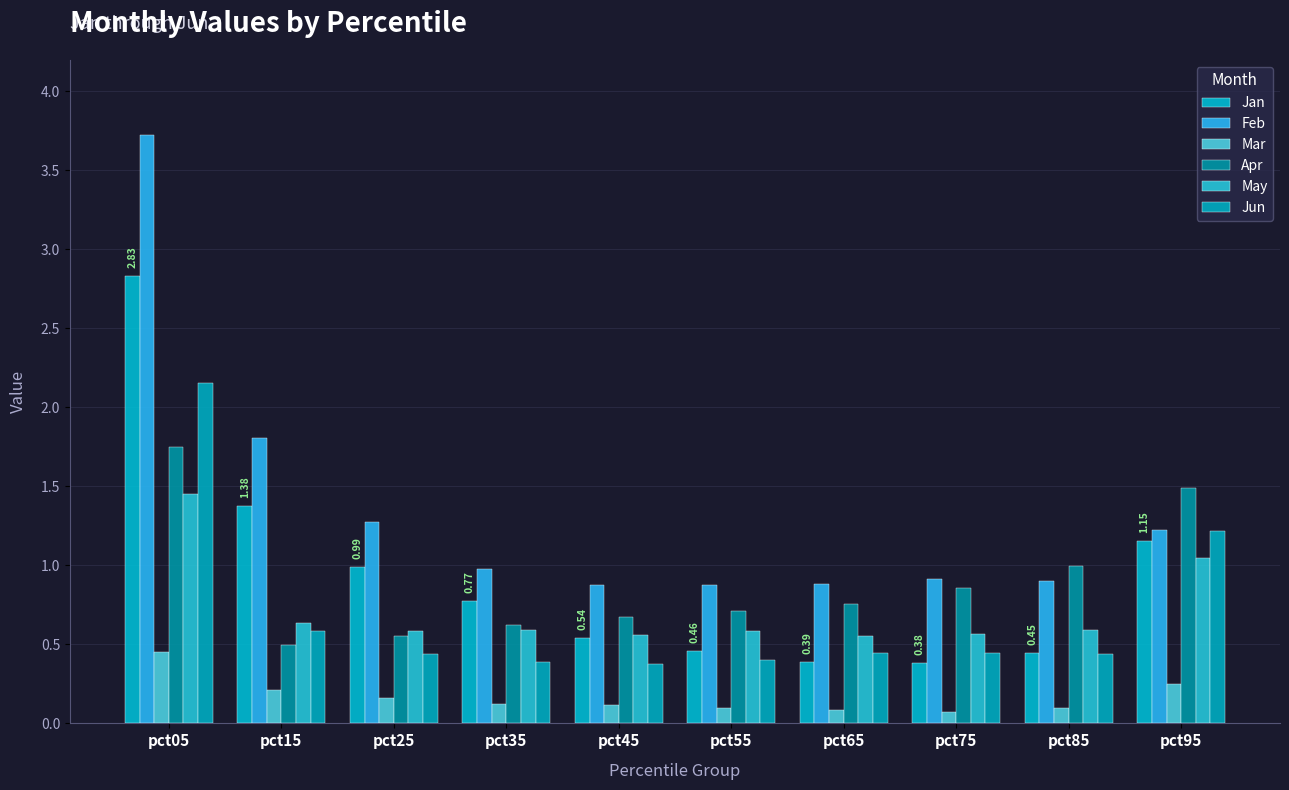

Are the bars horizontal?

No